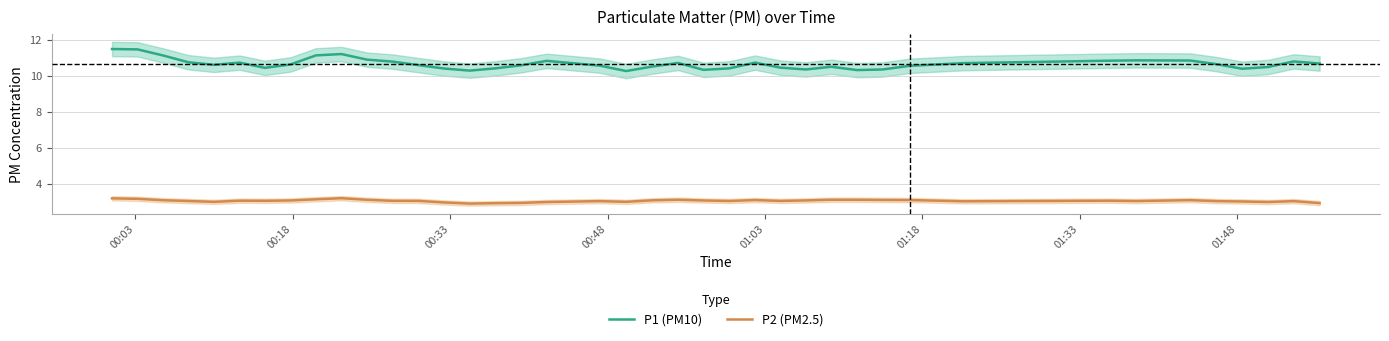

What is the highest value of the P2 (PM2.5) series?

3.2